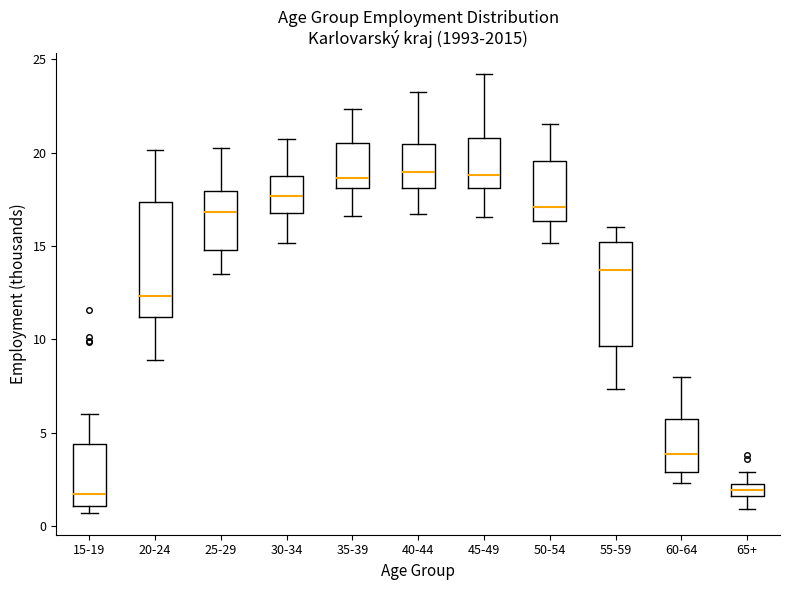

Where is the lower edge of the box for 50-54 on the y-axis? The values are not printed on the chart, so give them approximately, as read against the axis.

16.5